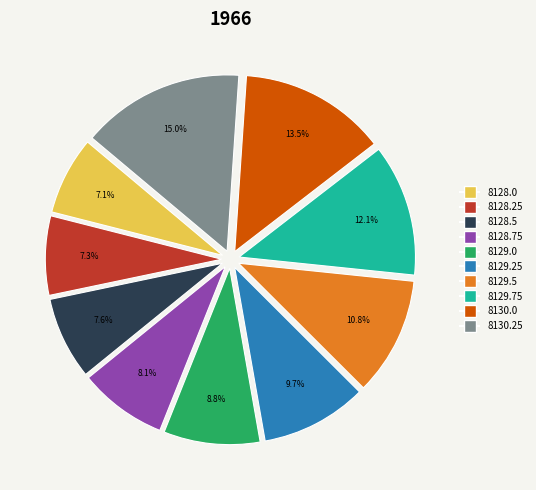

Combined, do 8129.25 and 8128.5 account for over 50%?

No